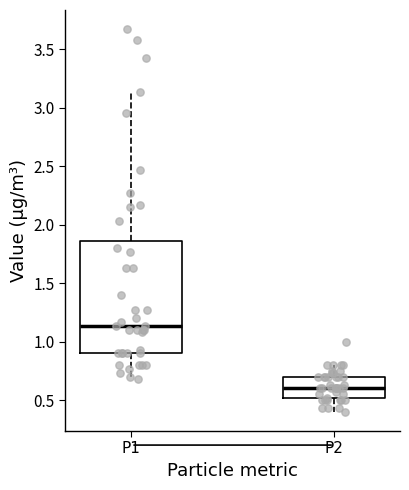

Where is the lower edge of the box for P1 on the y-axis? The values are not printed on the chart, so give them approximately, as read against the axis.

0.90